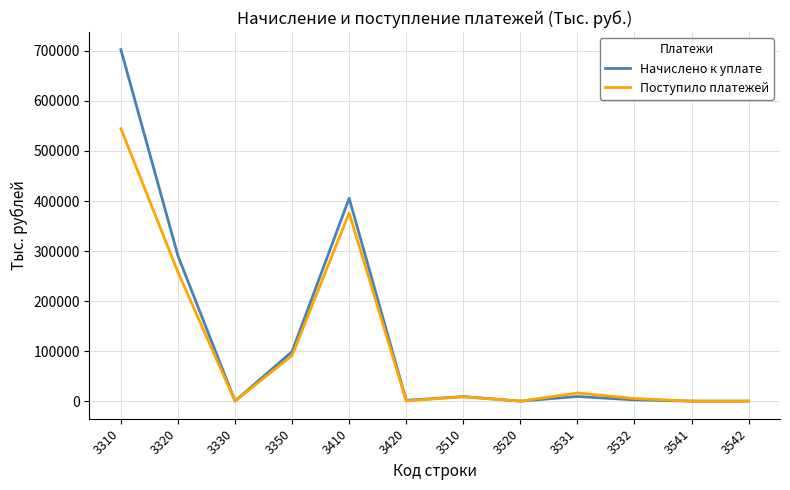

Rank the series by their maximum value, from lowest to highest.

Поступило платежей, Начислено к уплате